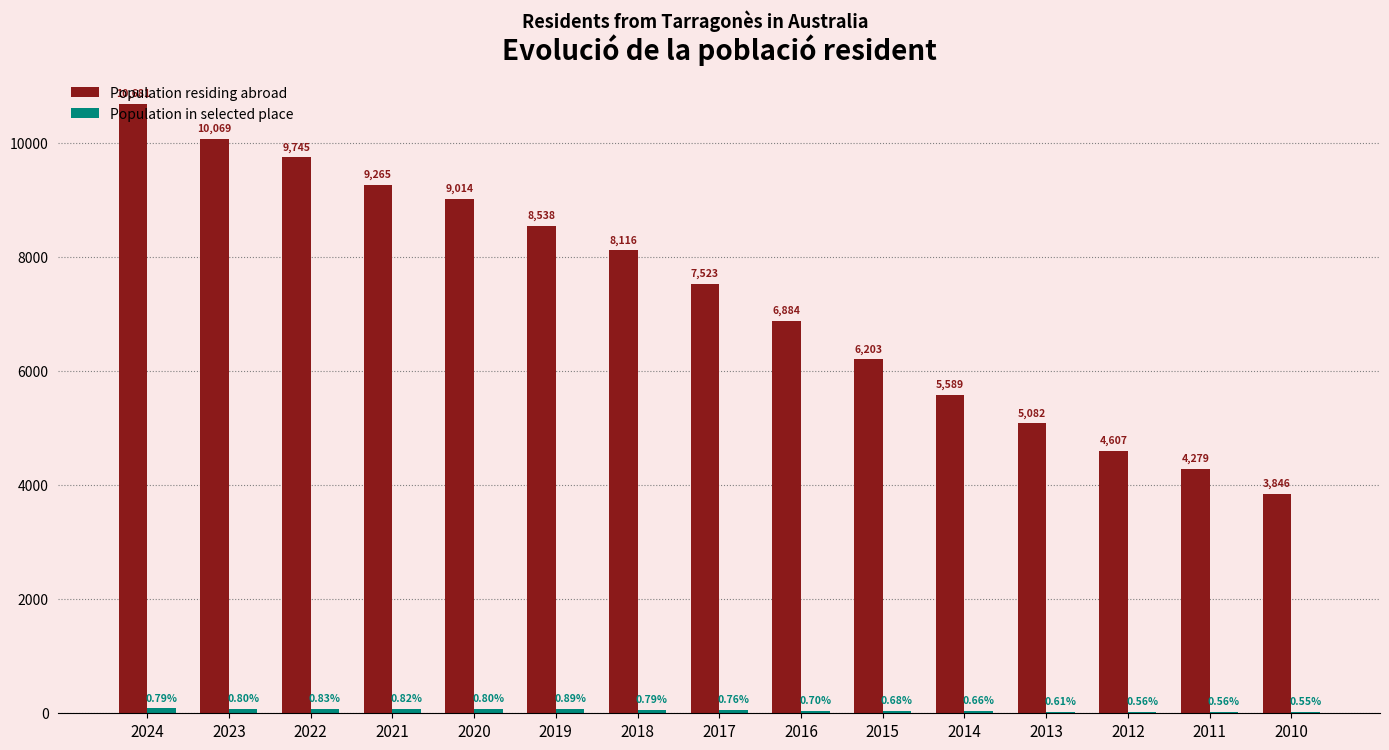

Which series has the widest spread of values?

Population residing abroad